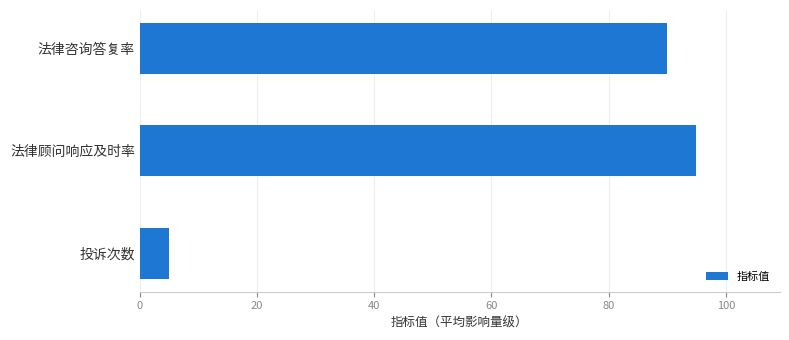

Reading bottom to top, transcribe all the data shown in this chart.

投诉次数=5	法律顾问响应及时率=95	法律咨询答复率=90